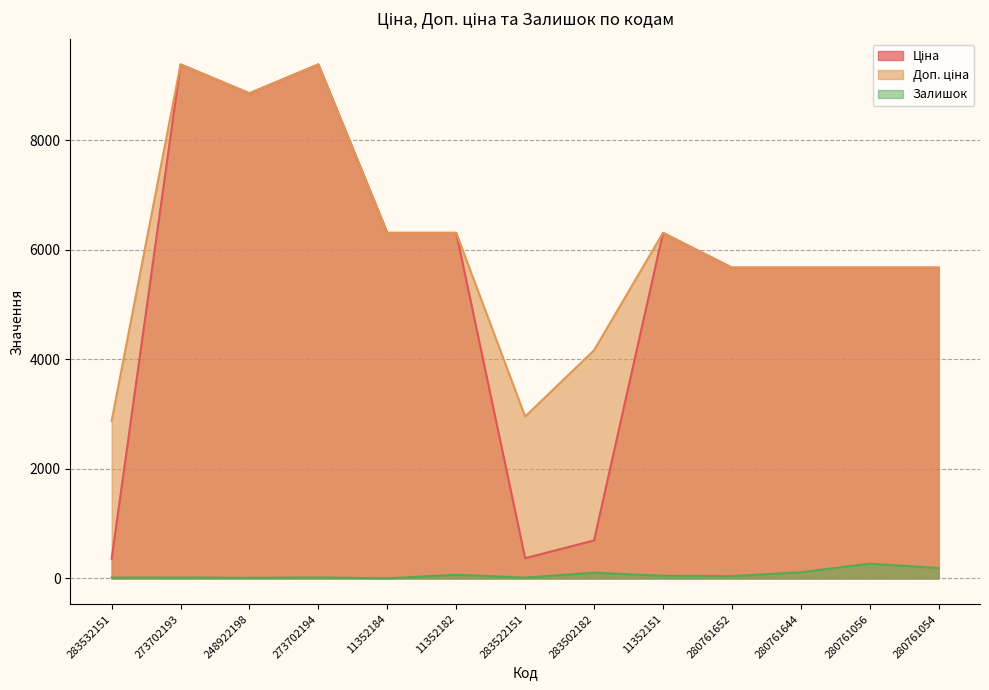

Reading right to left, extract all data points from this chart.

Ціна: 280761054=5673.8	280761056=5673.8	280761644=5673.8	280761652=5673.8	11352151=6308.8	283502182=694.3	283522151=369.5	11352182=6308.8	11352184=6308.8	273702194=9384.0	248922198=8856.7	273702193=9384.0	283532151=359.9
Доп. ціна: 280761054=5673.8	280761056=5673.8	280761644=5673.8	280761652=5673.8	11352151=6308.8	283502182=4165.6	283522151=2955.8	11352182=6308.8	11352184=6308.8	273702194=9384.0	248922198=8856.7	273702193=9384.0	283532151=2878.8
Залишок: 280761054=190.0	280761056=270.0	280761644=113.0	280761652=42.0	11352151=49.0	283502182=106.0	283522151=15.0	11352182=68.0	11352184=2.0	273702194=18.0	248922198=11.0	273702193=18.0	283532151=15.0